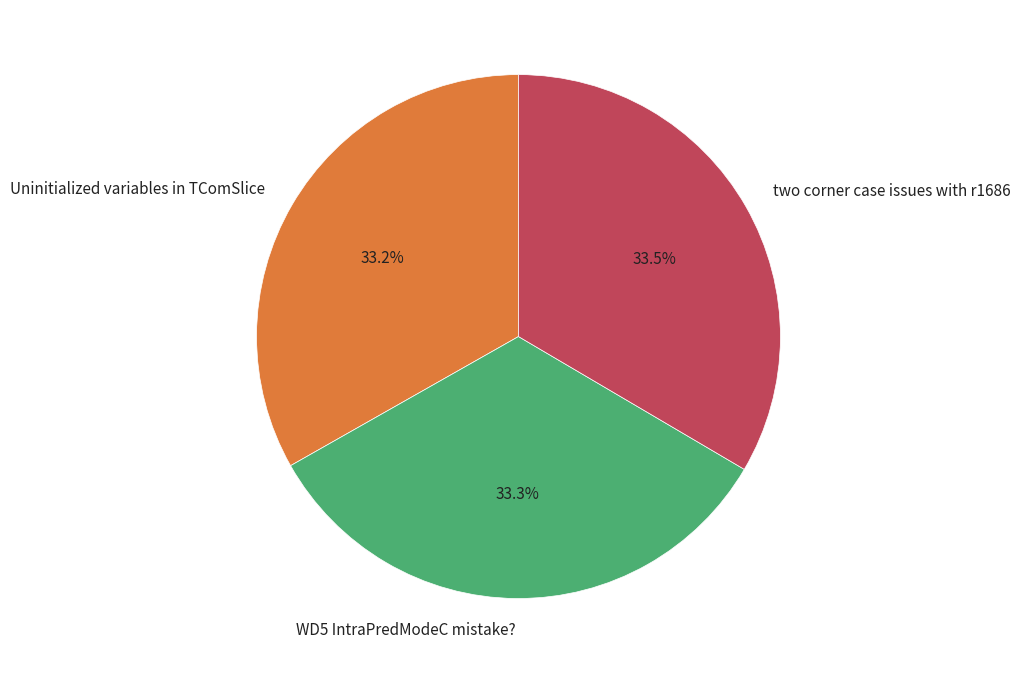

Does any single category account for the majority?

No